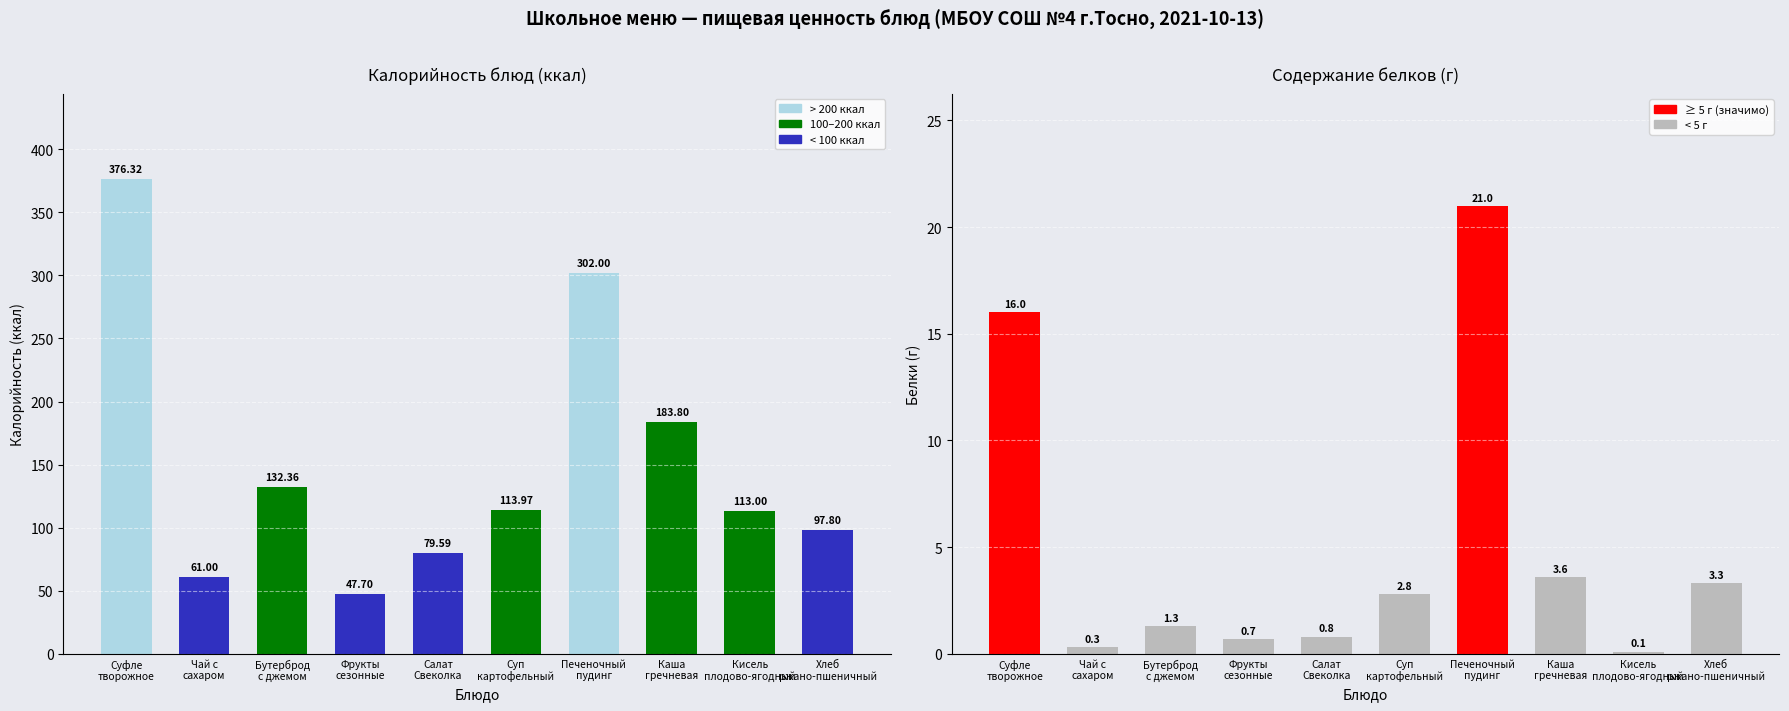

What is the label of the 9th bar from the right?

Чай с
сахаром